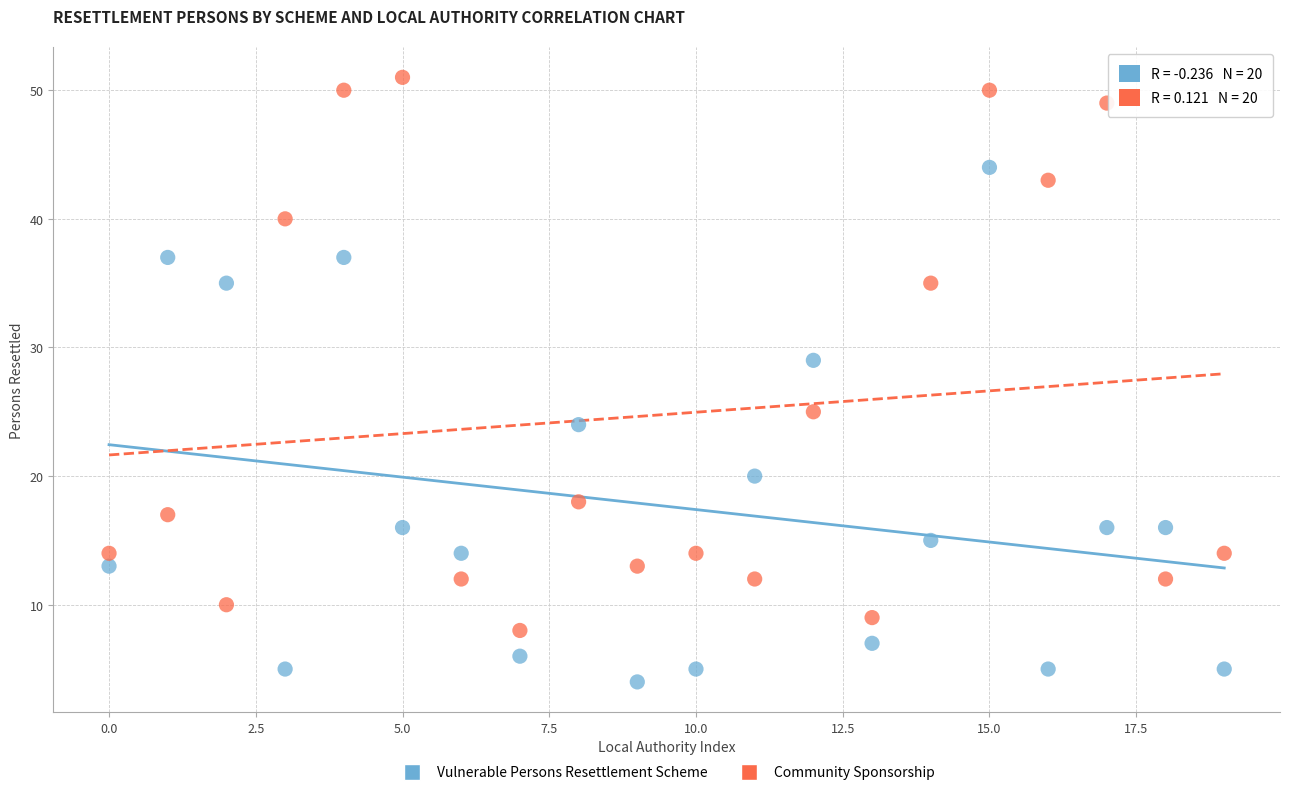

Which series contains the lowest Y value?

Vulnerable Persons Resettlement Scheme